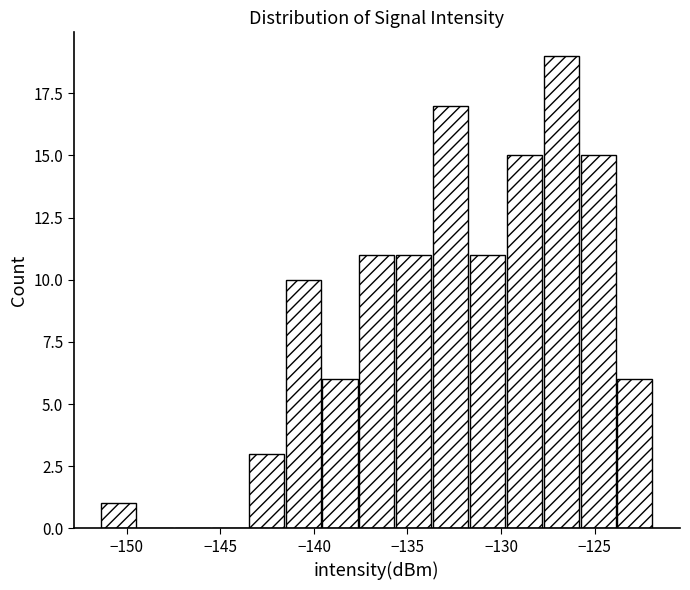

Around what value on the x-axis is the tallest bar? Give the approximate position of its centre, as read against the axis.

-127.0